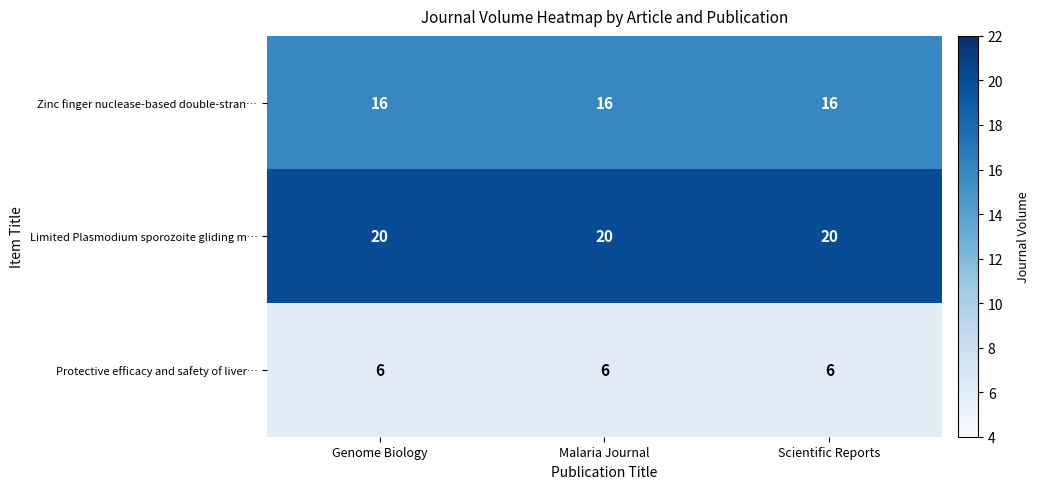

What is the difference between the highest and lowest values at Malaria Journal?

14